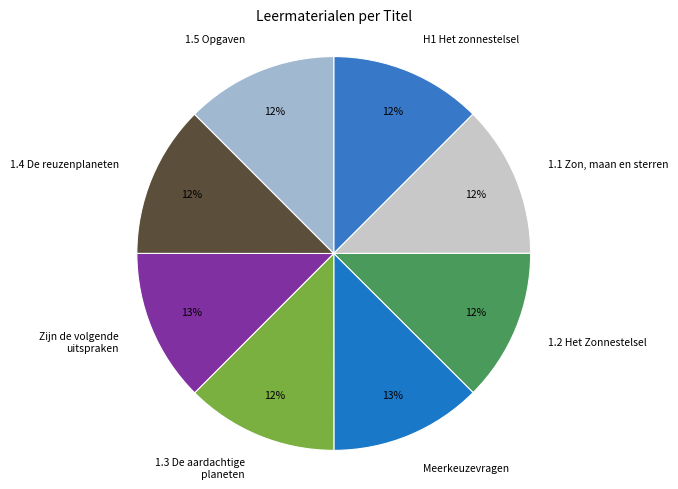

True or false: 1.2 Het Zonnestelsel accounts for 12% of the total.

True